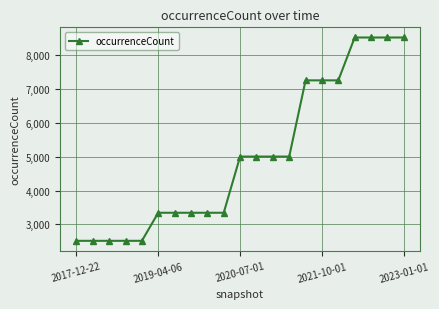

What is the minimum value shown in the chart?

2517